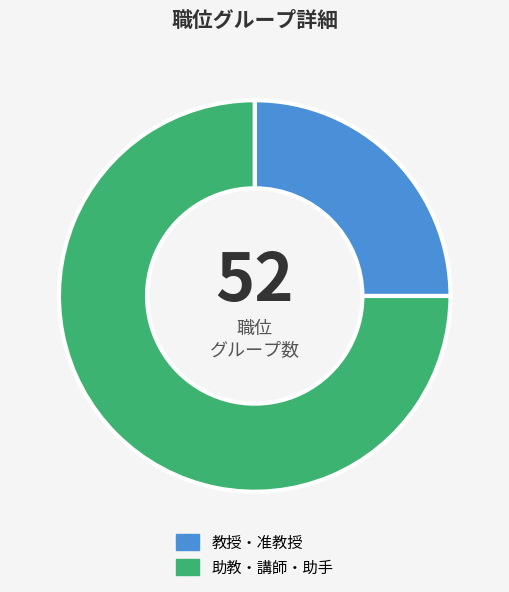

What is the ratio of the value at 教授・准教授 to the value at 助教・講師・助手?

0.3